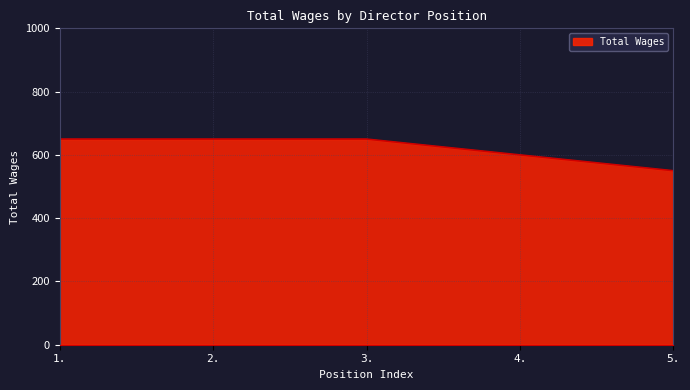

What is the difference between the maximum and minimum values?

100